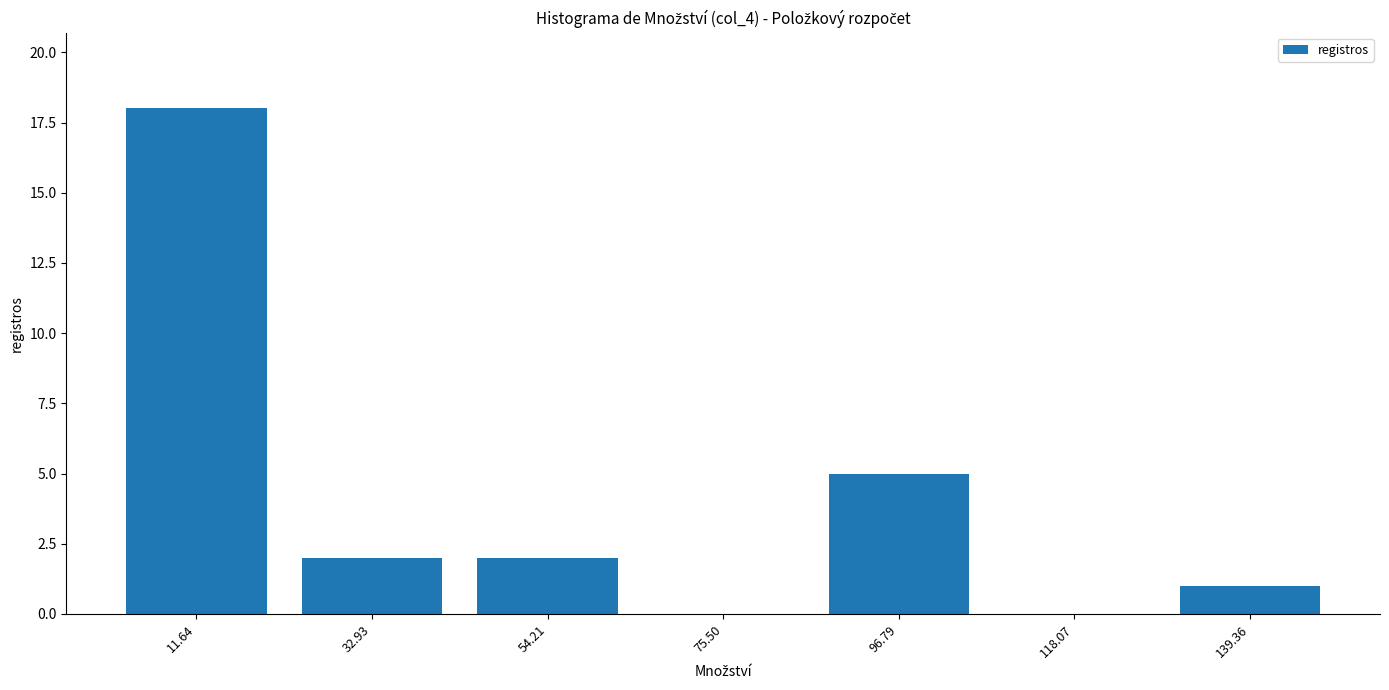

Over which range of the x-axis is the bar tallest?

0 to 20